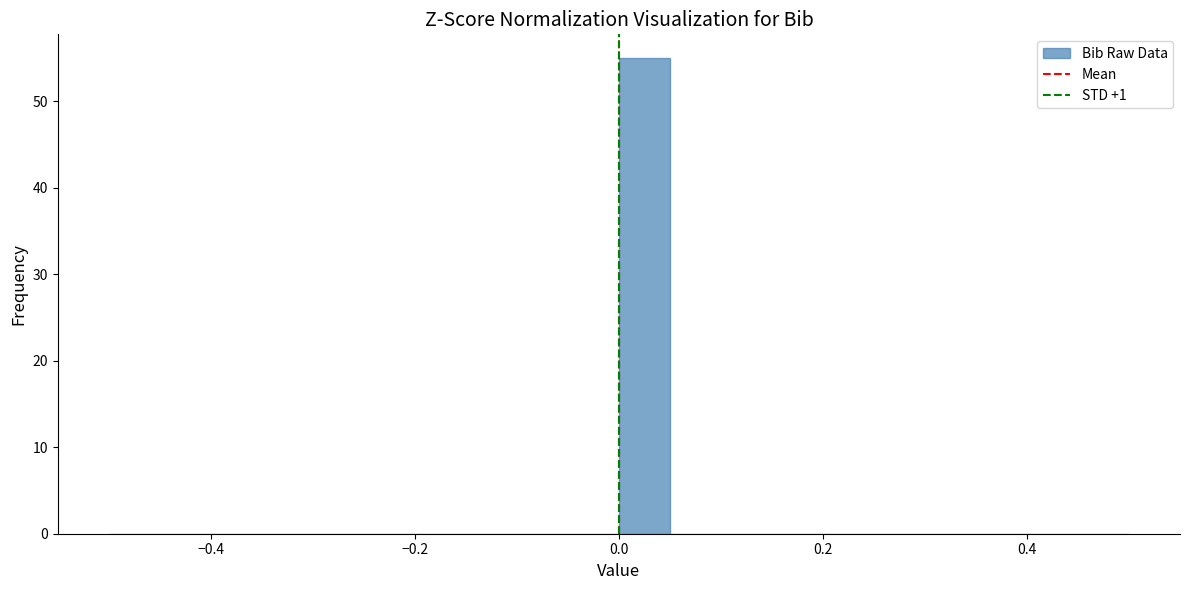

Around what value on the x-axis is the tallest bar? Give the approximate position of its centre, as read against the axis.

0.02